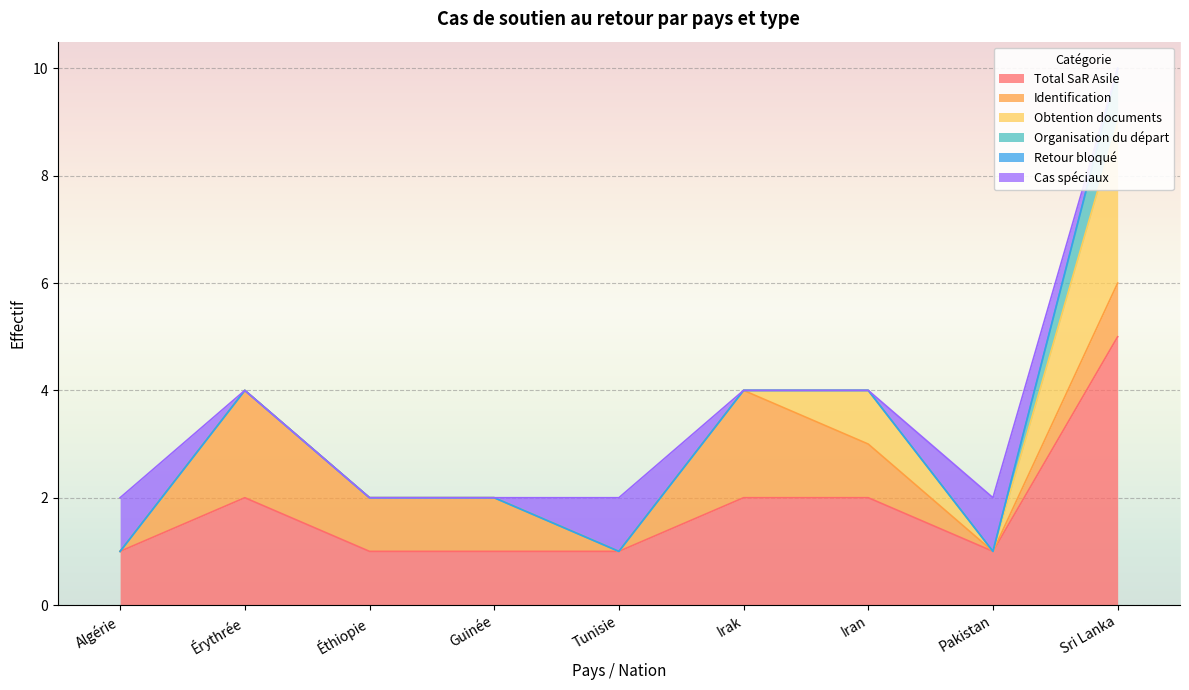

How many Organisation du départ values are between 0 and 1?

9